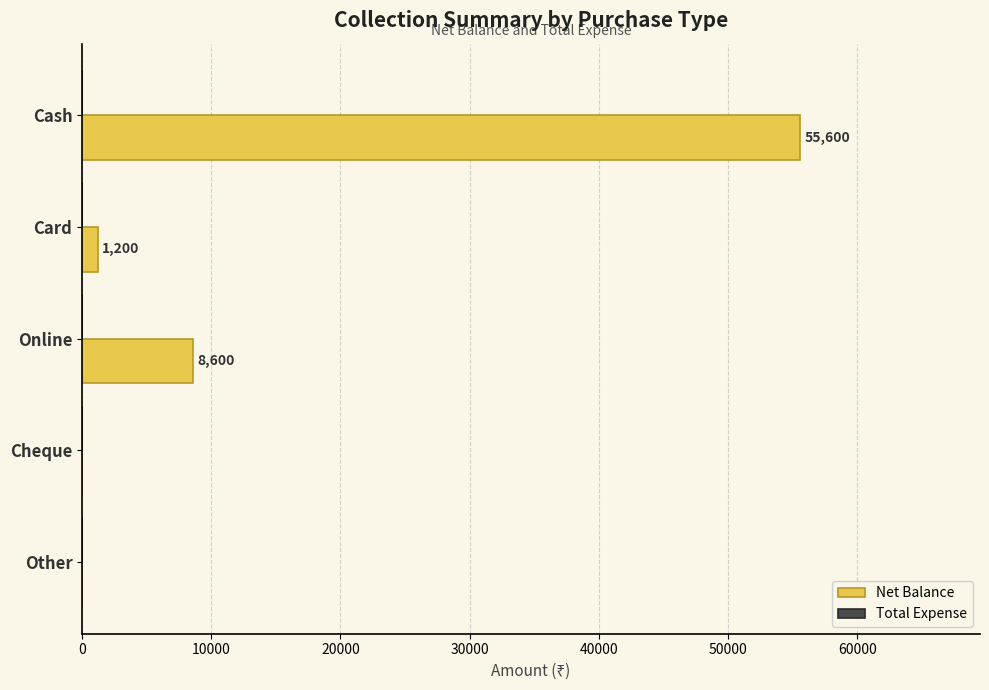

What is the sum of the values at Online and Other?

8600